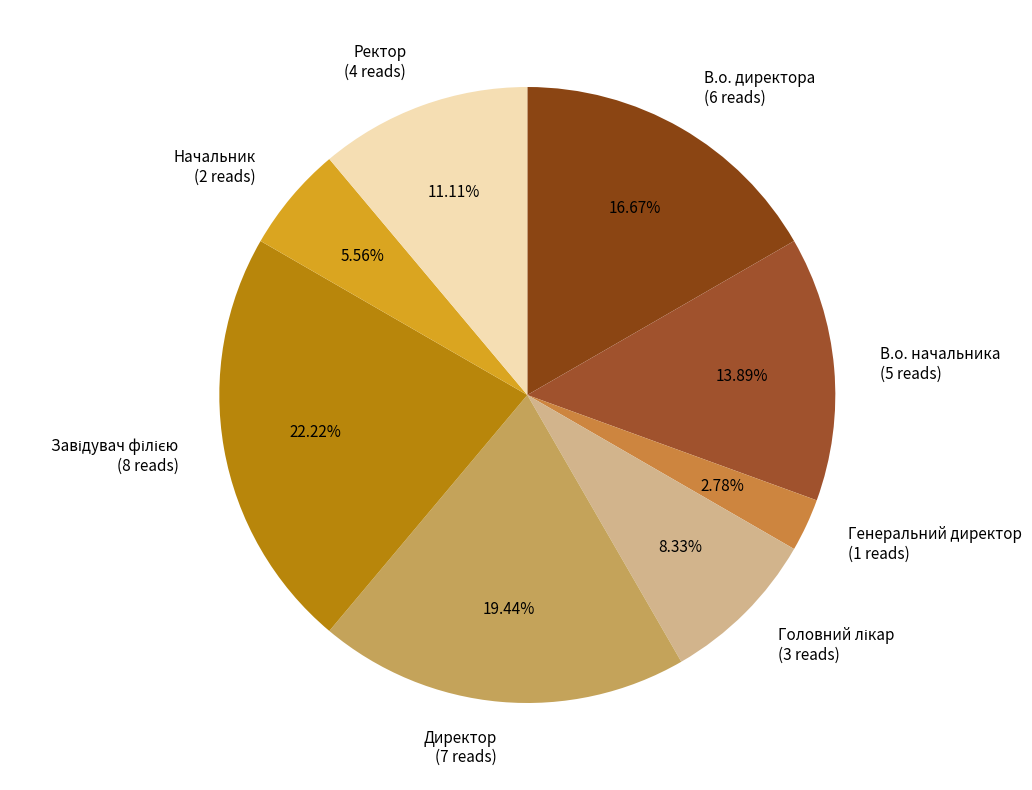

Is it true that Генеральний директор is 3% of the pie?

True